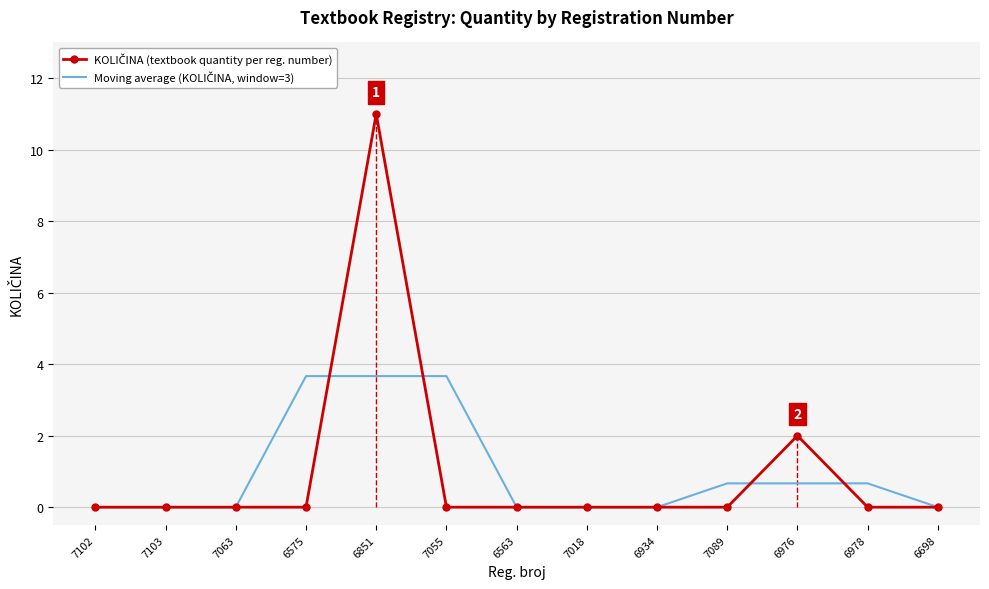

What position from the right is 7055?

8